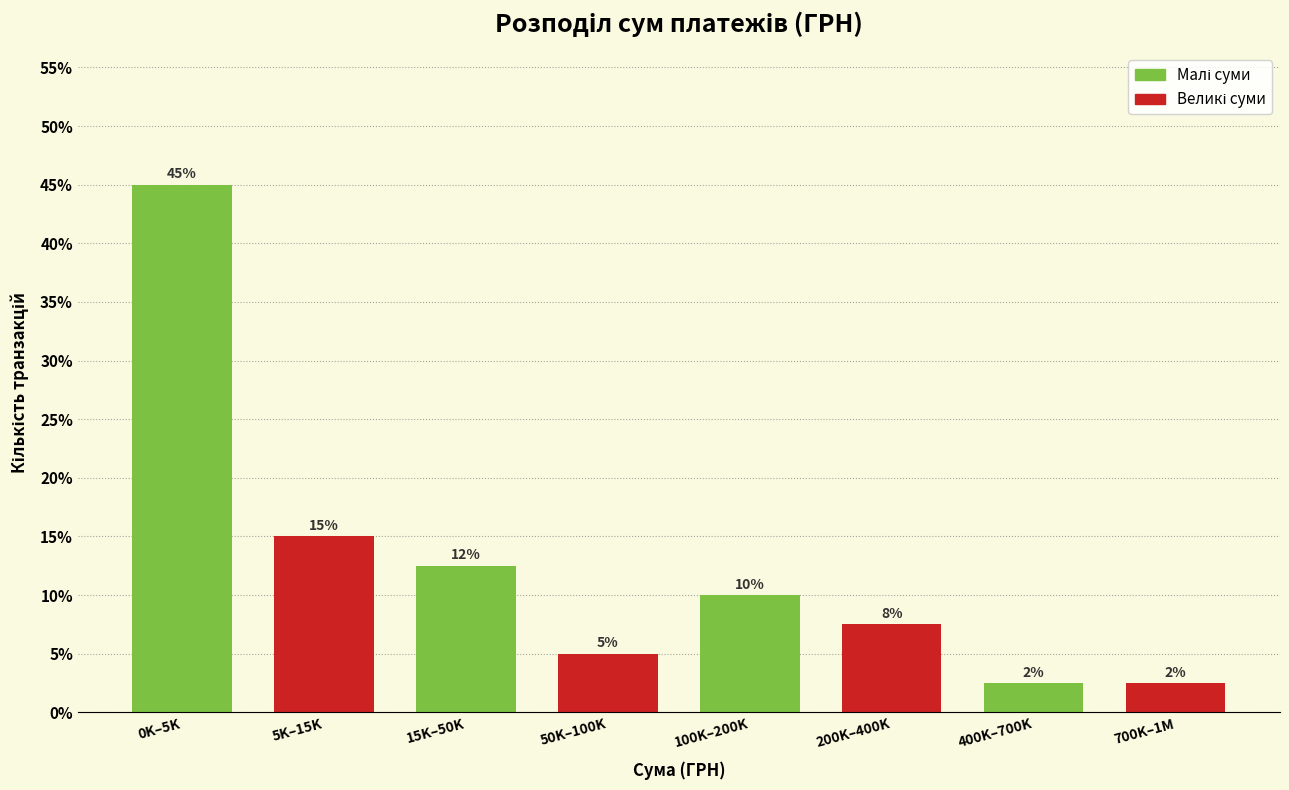

What is the sum of the values at 0K–5K and 50K–100K?

50.0